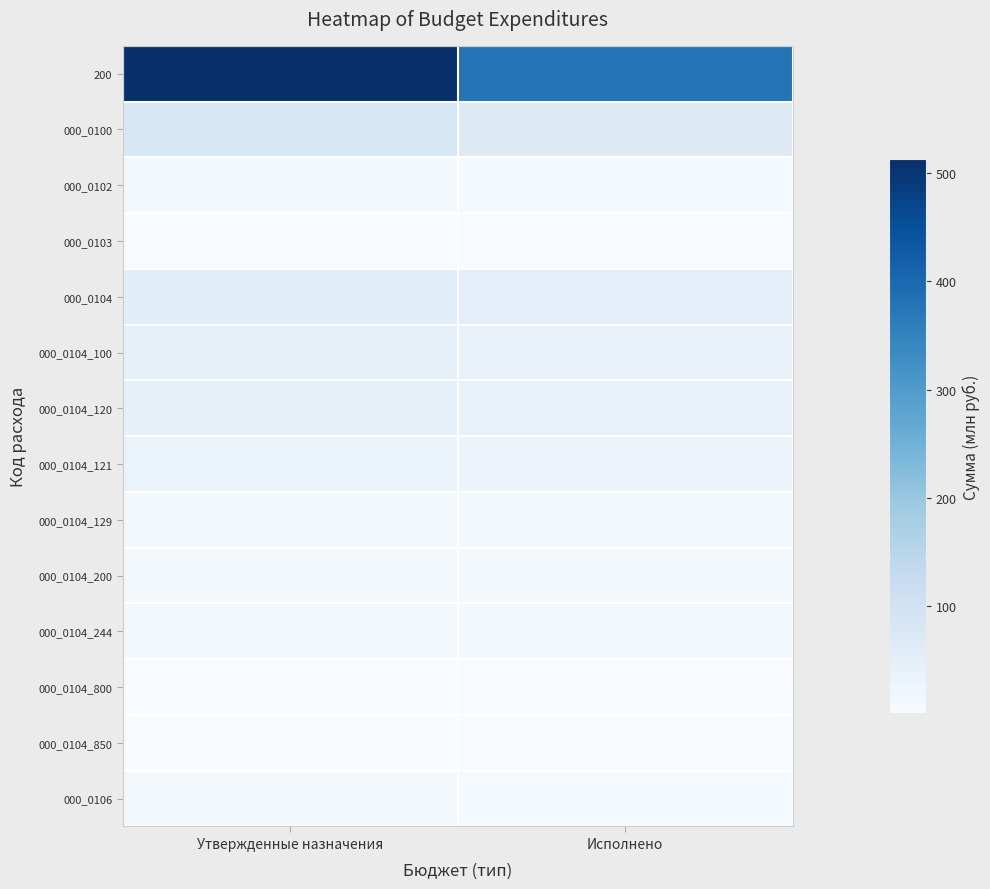

At which category is the sum across all series the highest?

Утвержденные назначения